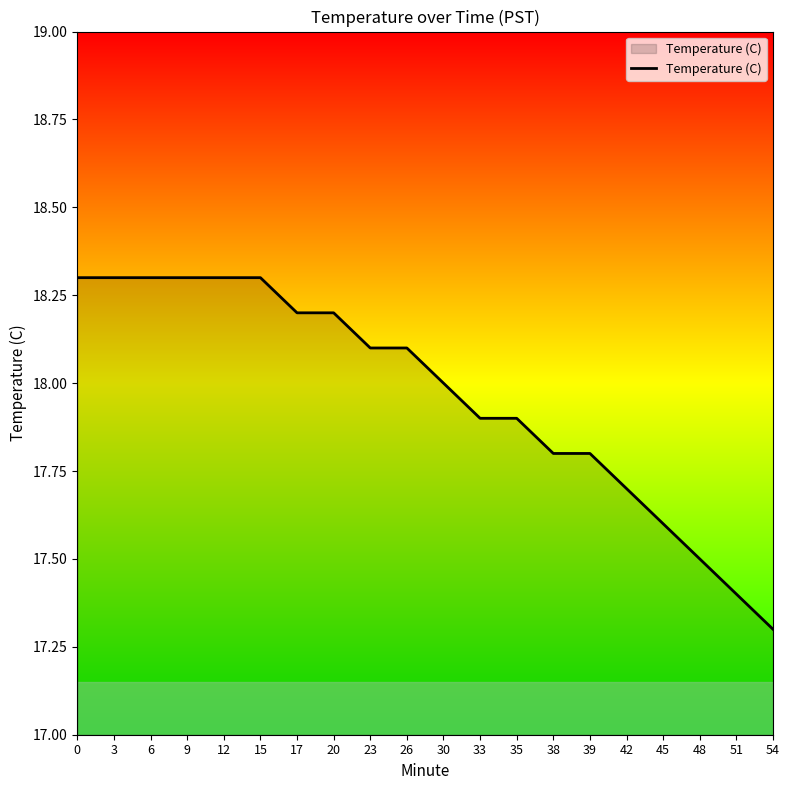

Approximately how many times larger is the value at 15 compared to 9?

1.0